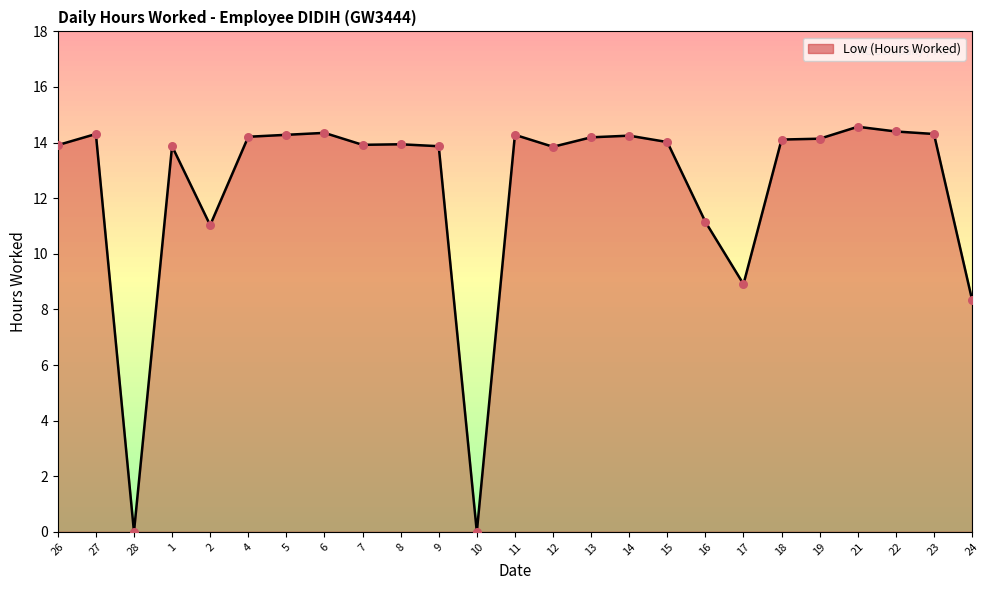

What is the change in value from 11 to 13?

-0.1